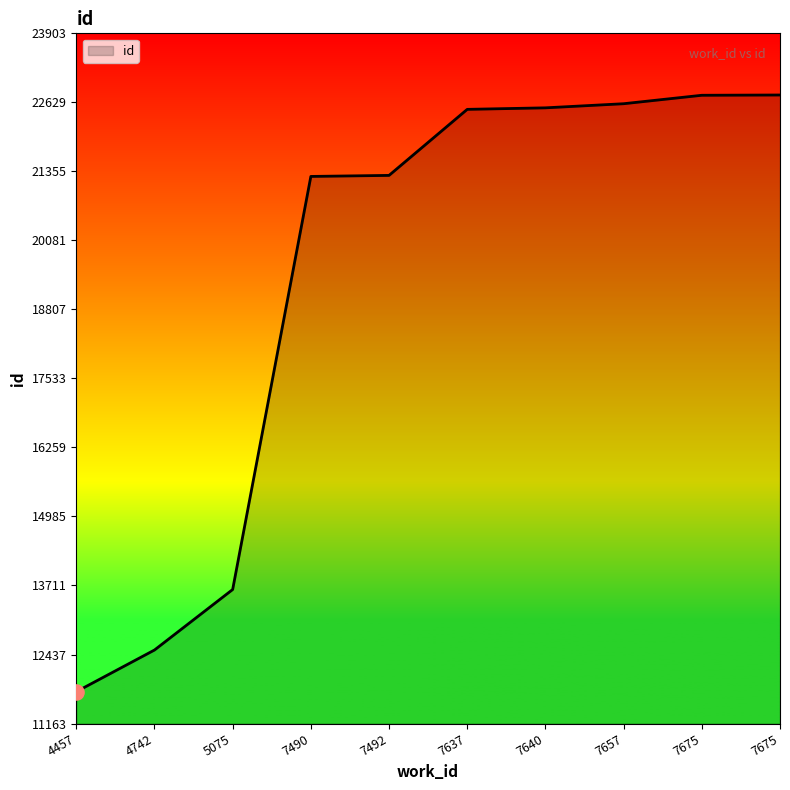

How many lines are shown in the chart?

1